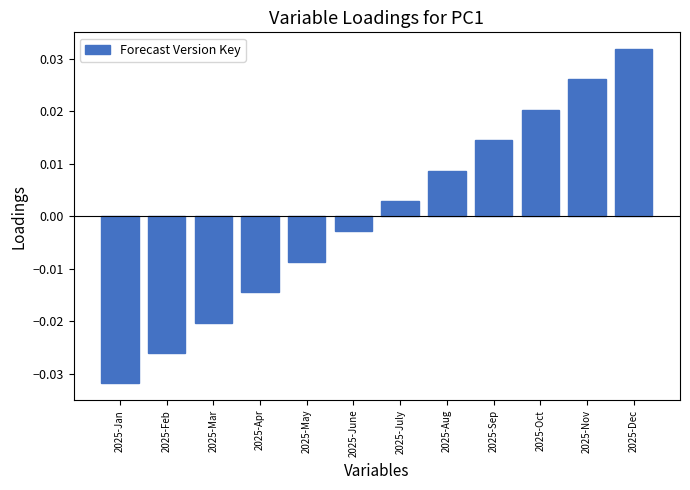

Rank the categories by value from highest to lowest.

2025-Dec, 2025-Nov, 2025-Oct, 2025-Sep, 2025-Aug, 2025-July, 2025-June, 2025-May, 2025-Apr, 2025-Mar, 2025-Feb, 2025-Jan